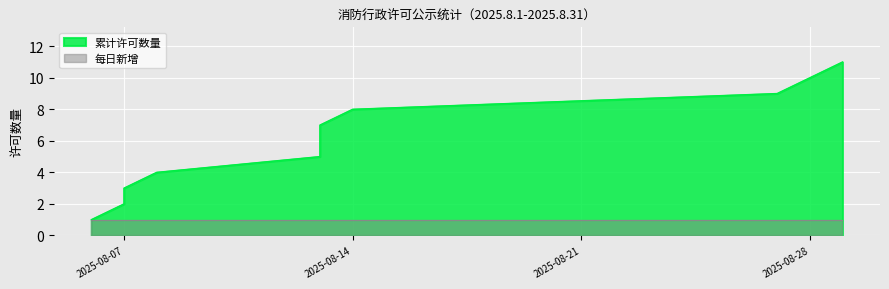

Which label corresponds to the smallest value in the chart?

2025-08-06